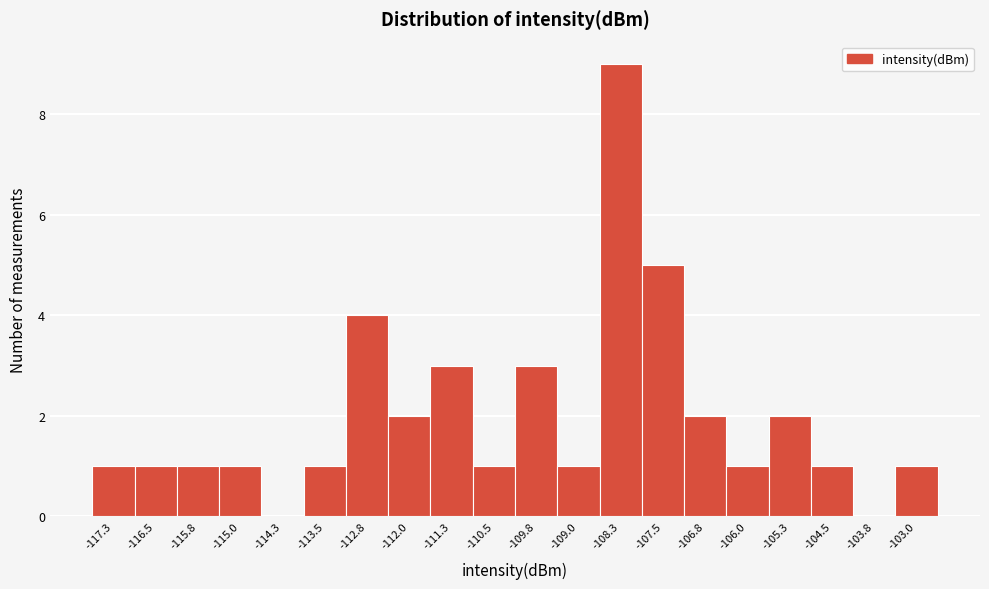

How tall is the bar that spans -106.4 to -105.6 on the x-axis? Neither the bar edges nor the heights are printed on the chart, so give them approximately, as read against the axes.

1